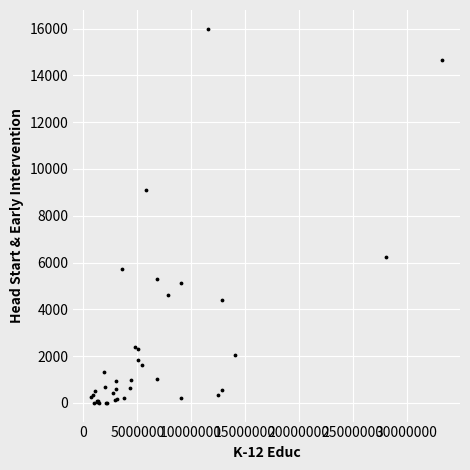

What Y value in the scatter plot is closest to 7998?

9117.1